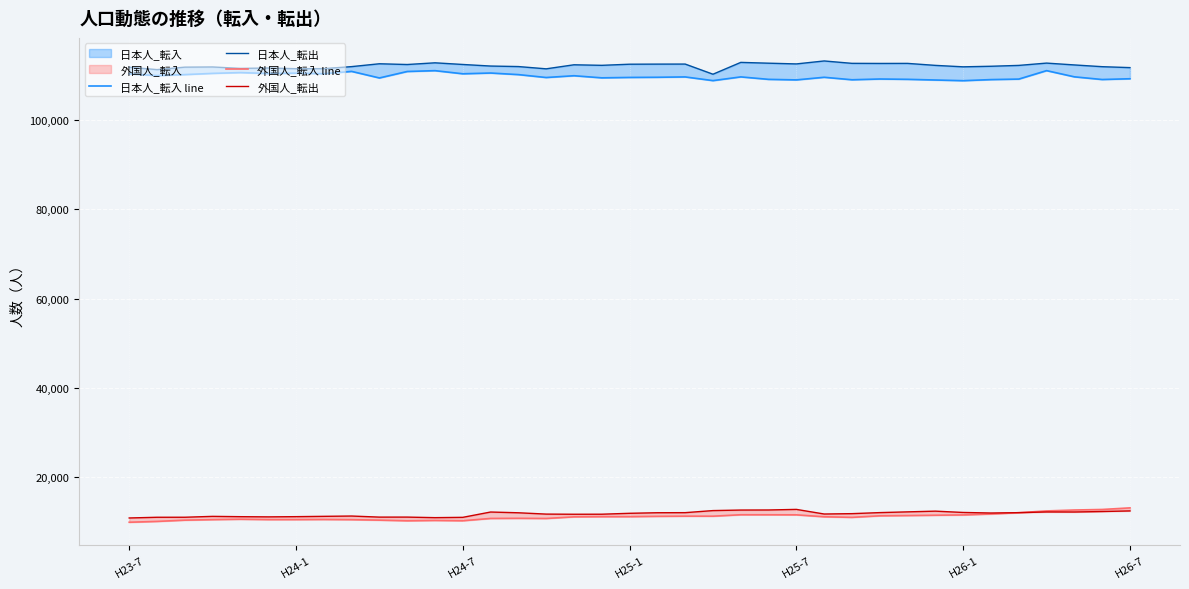

At H25-1, list the series in order from largest to smallest.

日本人_転出, 日本人_転入 line, 外国人_転出, 外国人_転入 line